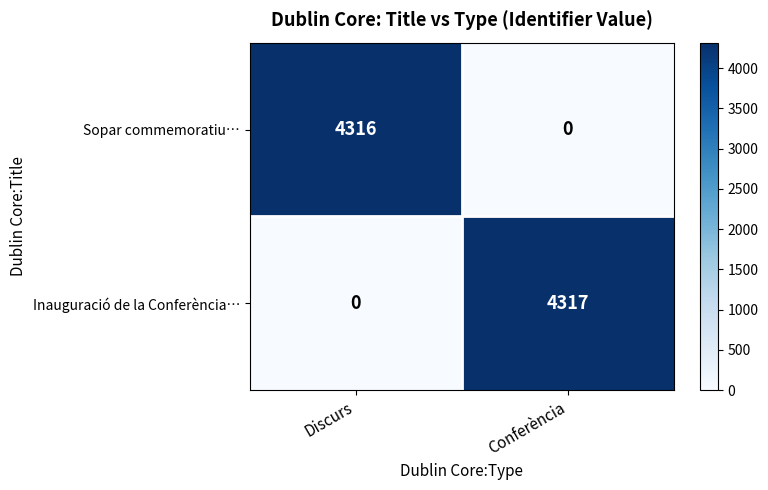

The value of Inauguració de la Conferència… at Conferència is 4317. True or false?

True